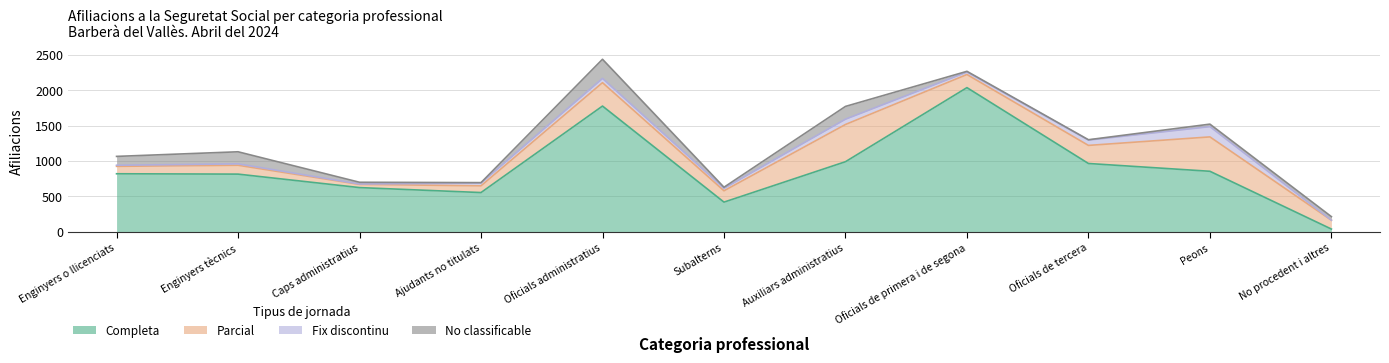

What is the value of the Fix discontinu point at the 6th from the left?

35